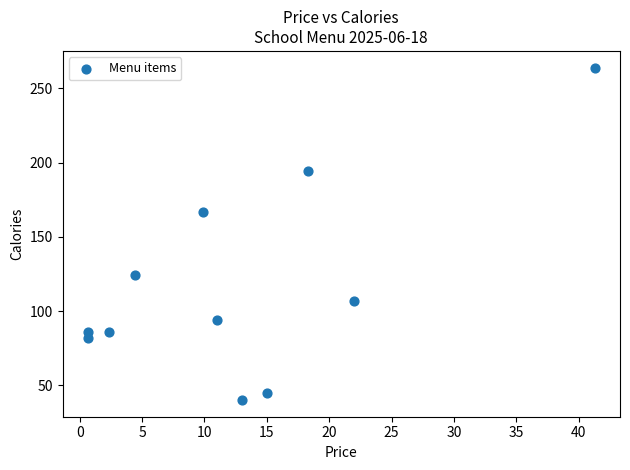

What Y value in the scatter plot is closest to 152?

167